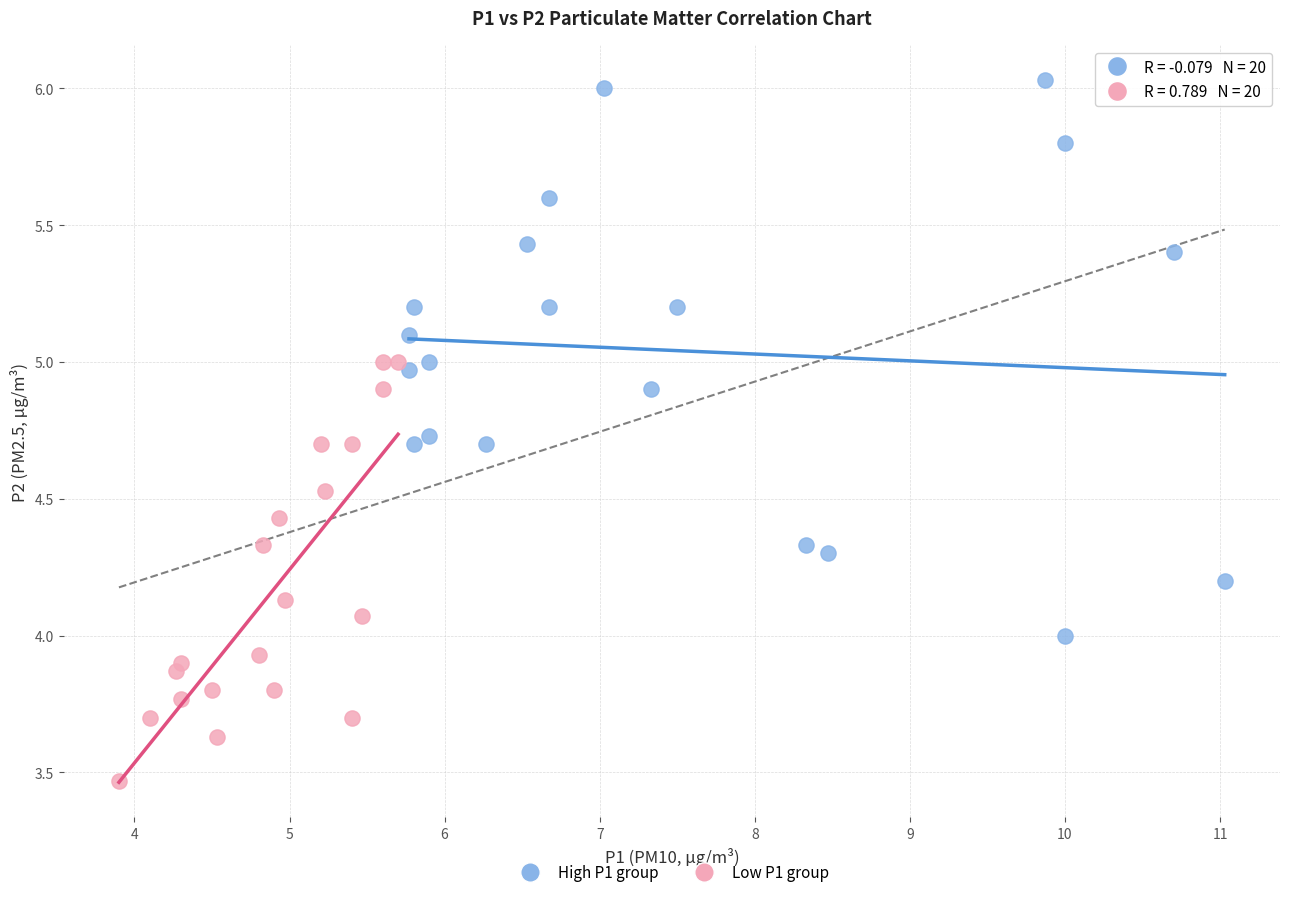

Which series has the widest spread of Y values?

High P1 group